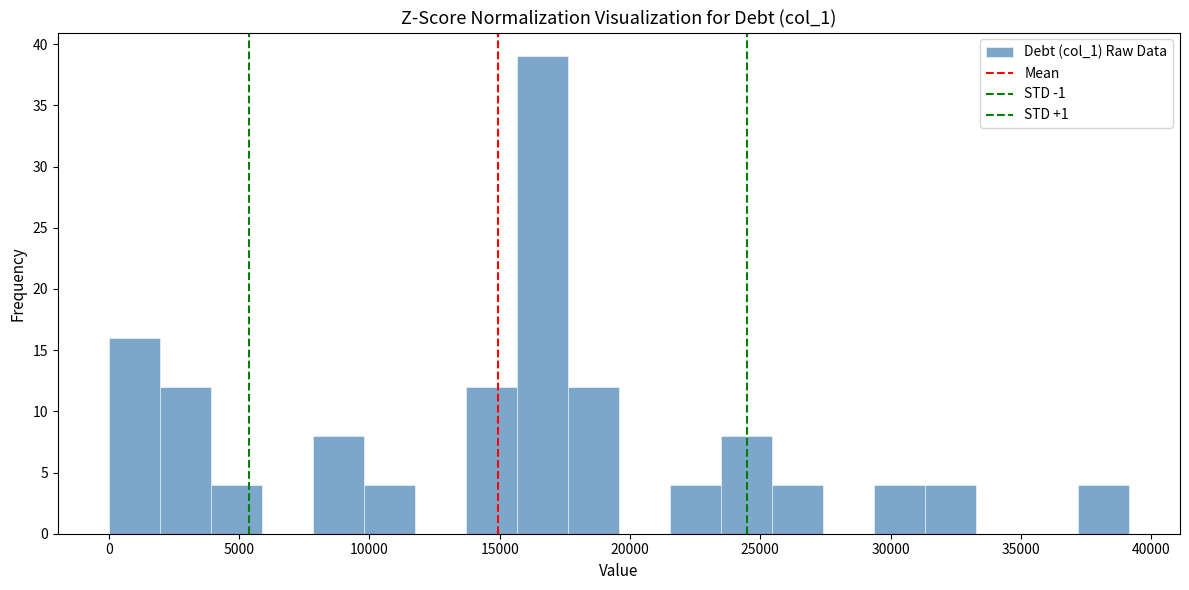

Read against the x-axis, roughly where is the centre of the tallest bar?

16500